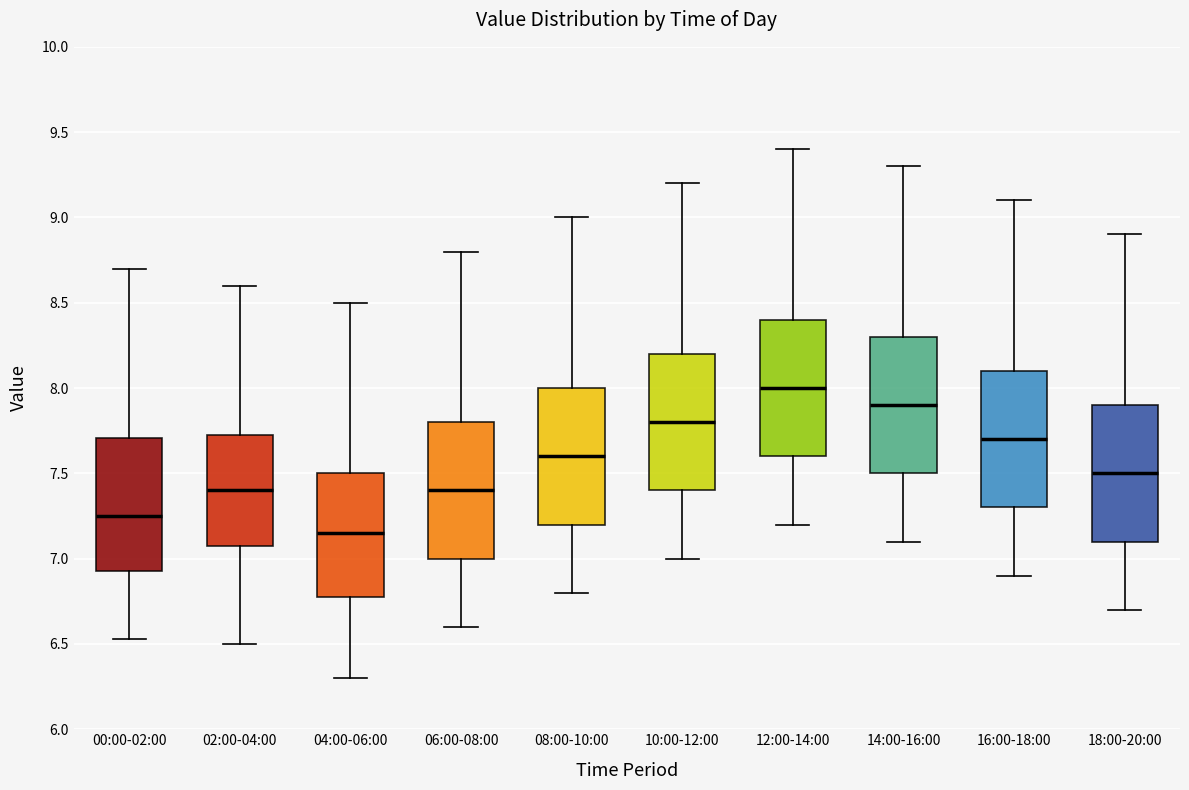

Which box's median line is the lowest?

04:00-06:00